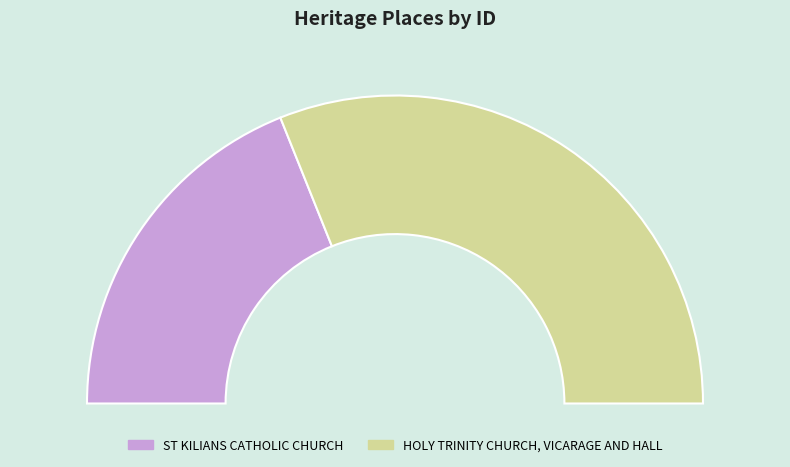

The ST KILIANS CATHOLIC CHURCH slice represents 25% of the pie. True or false?

False